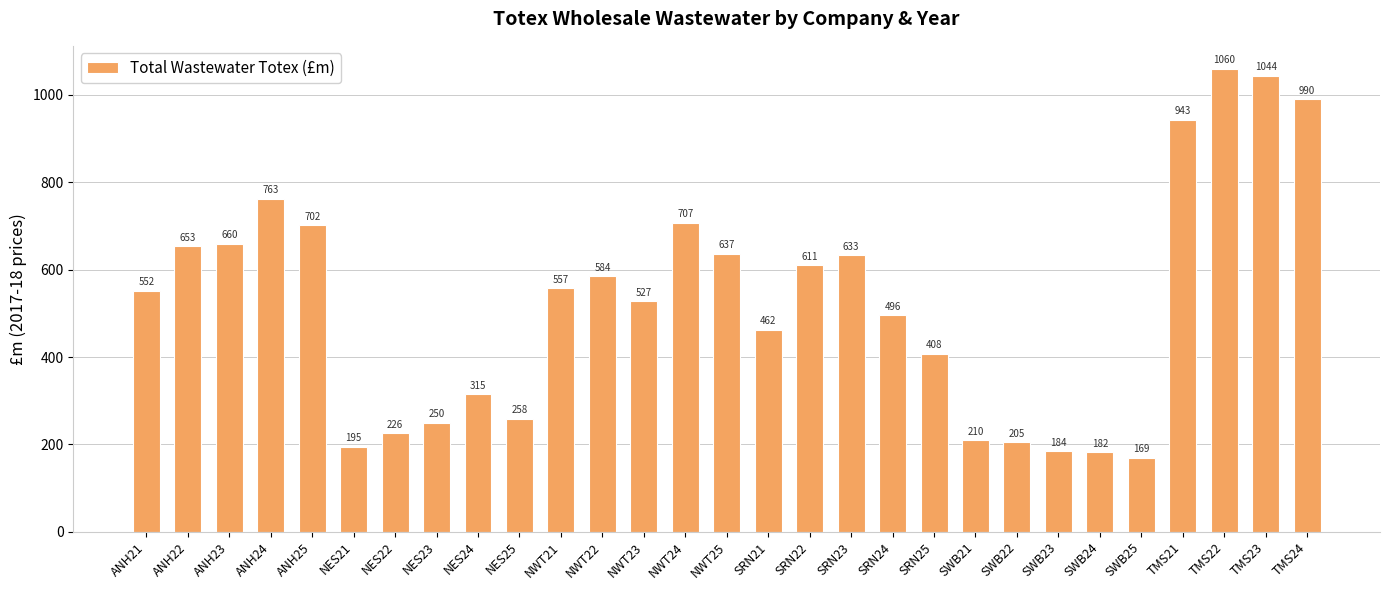

What is the greatest value displayed?

1059.6